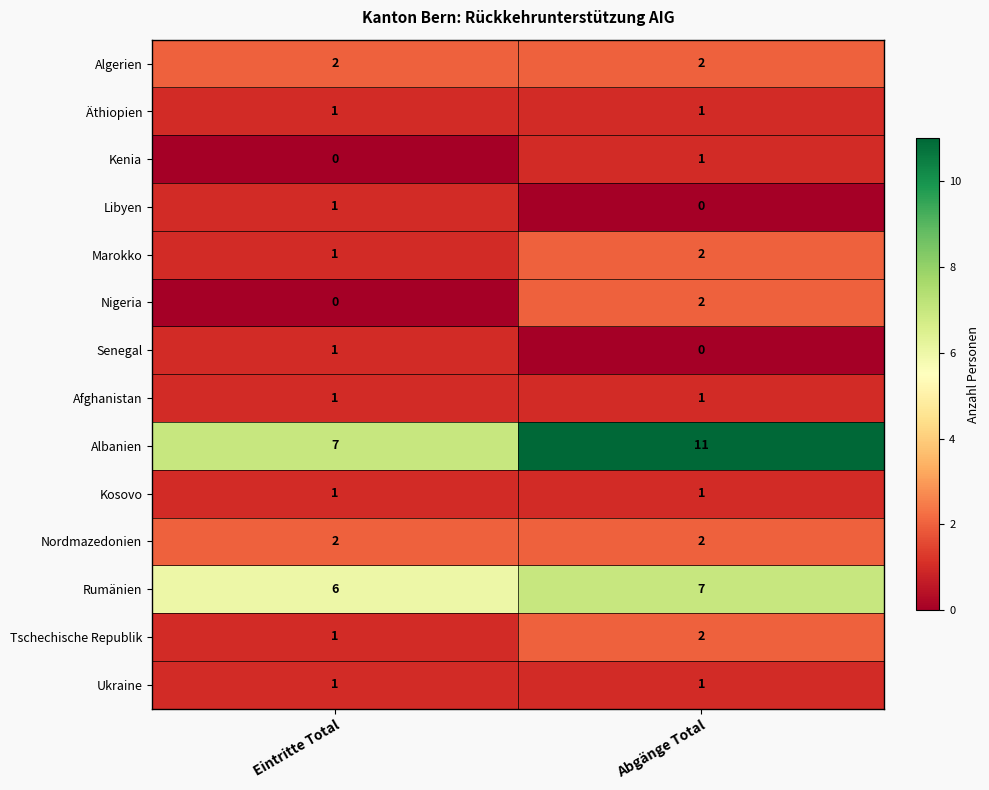

At which category is the sum across all series the highest?

Abgänge Total